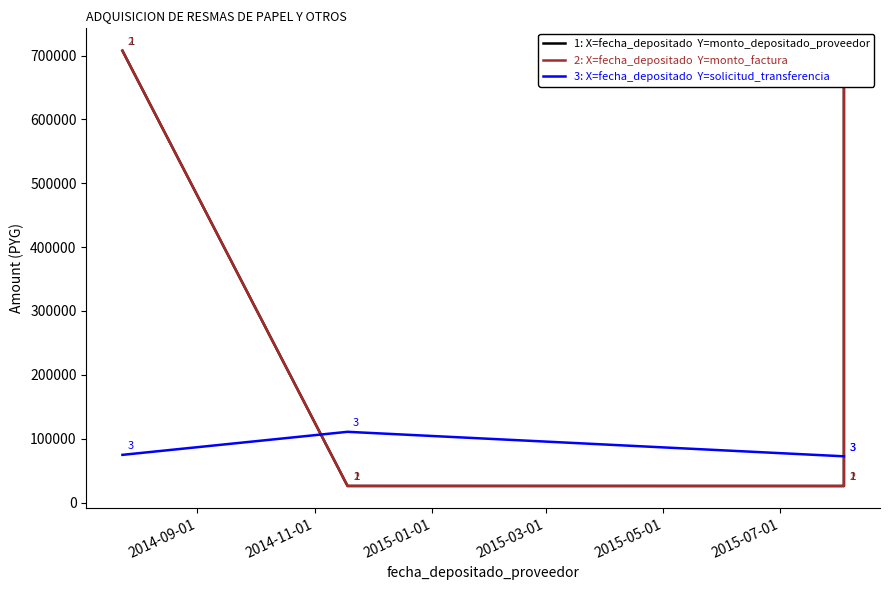

Which category has the lowest value in the monto_factura series?

2014-11-01